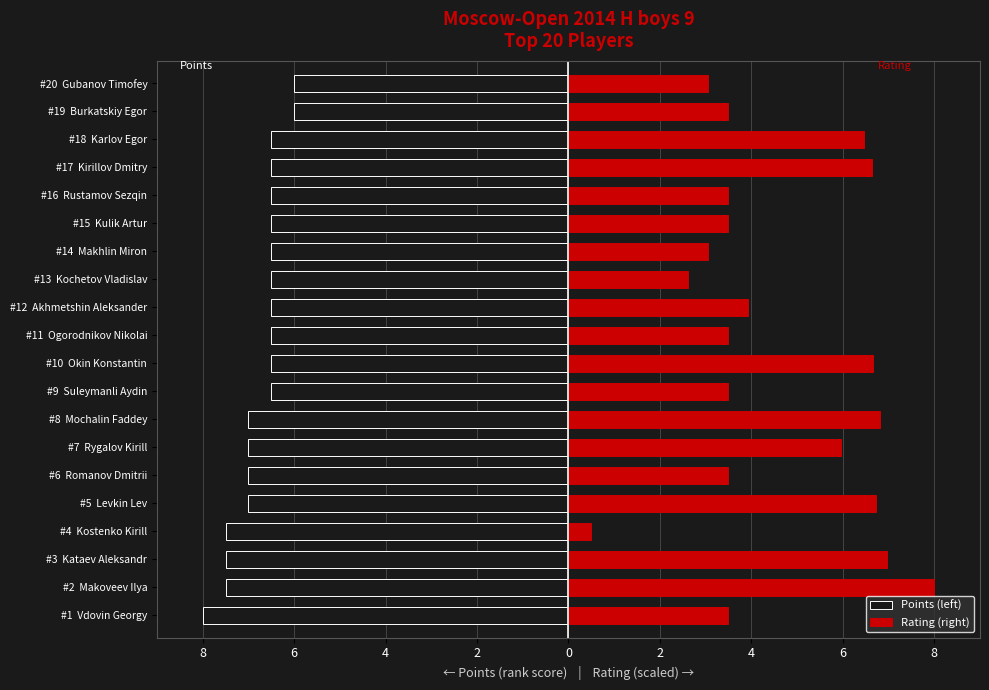

Is it true that Rating (right) equals 3.5 at #9 Suleymanli Aydin?

True